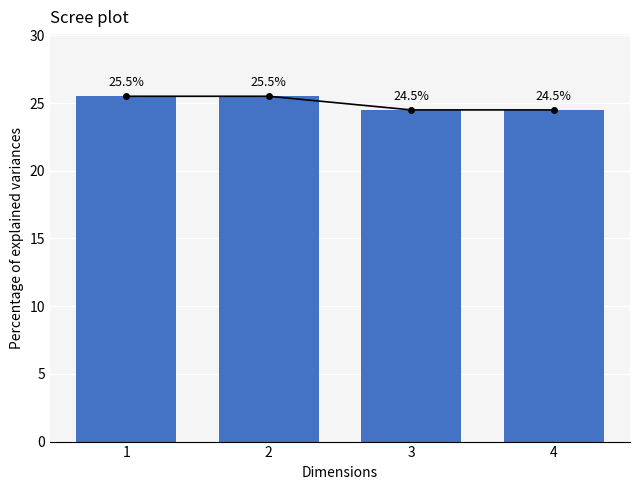

How many data points are above 25?

2